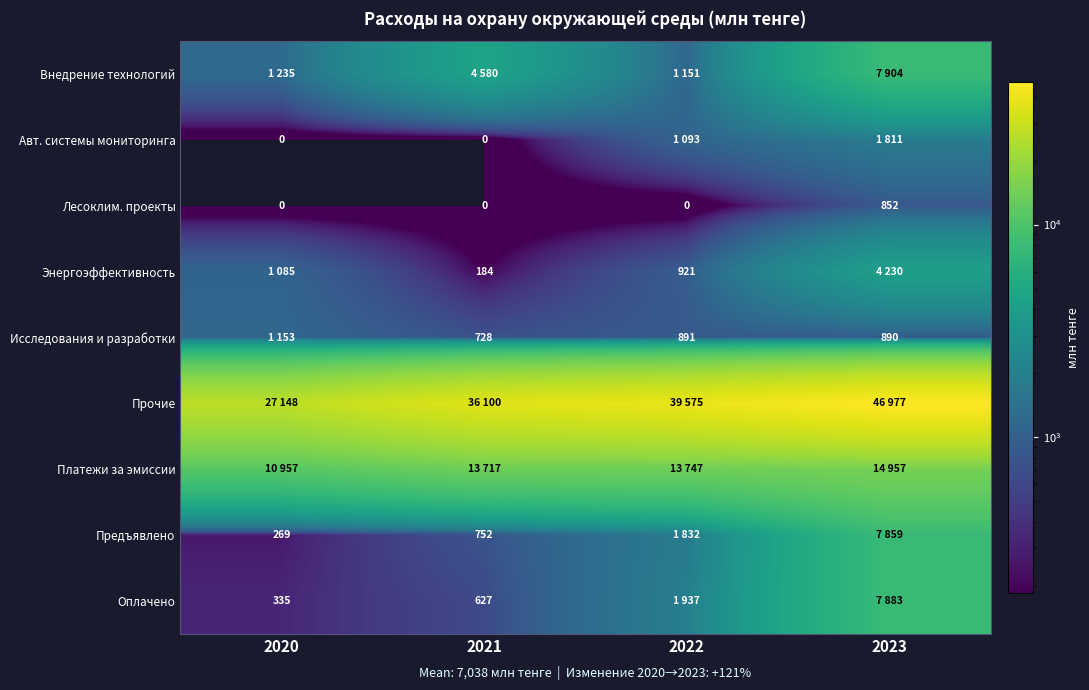

What is the difference between the maximum and minimum values in the Лесоклим. проекты series?

852